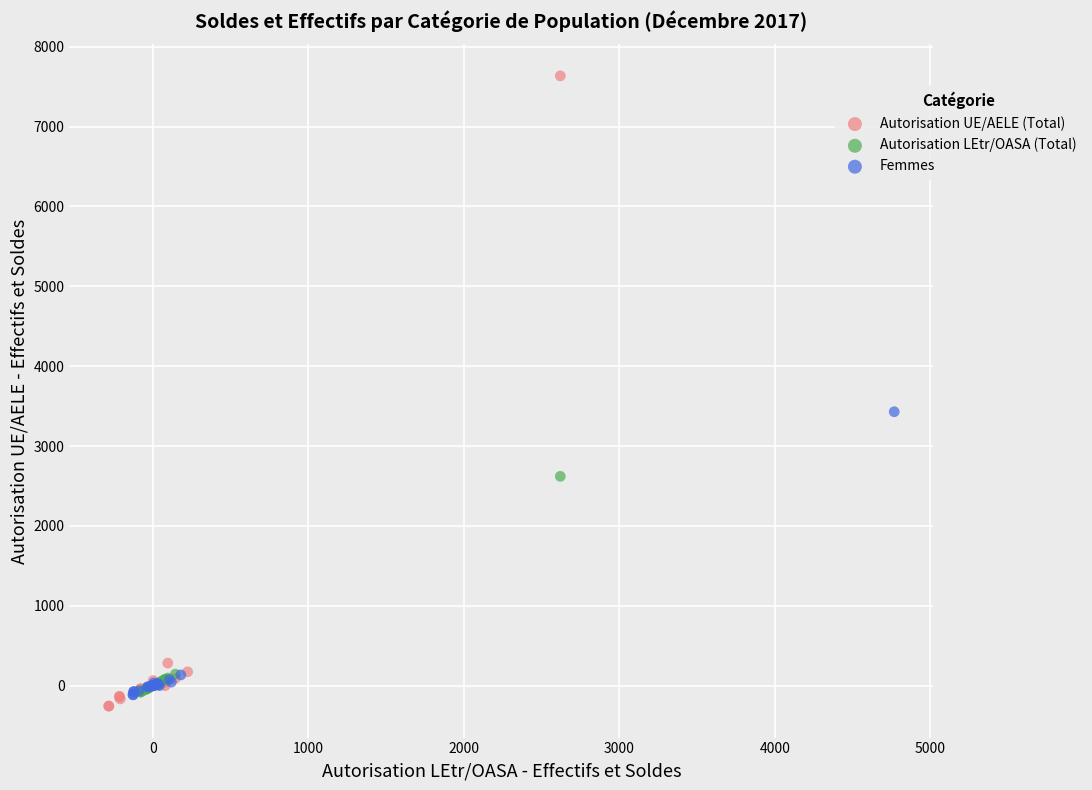

Which series reaches the maximum Y coordinate?

Autorisation UE/AELE (Total)